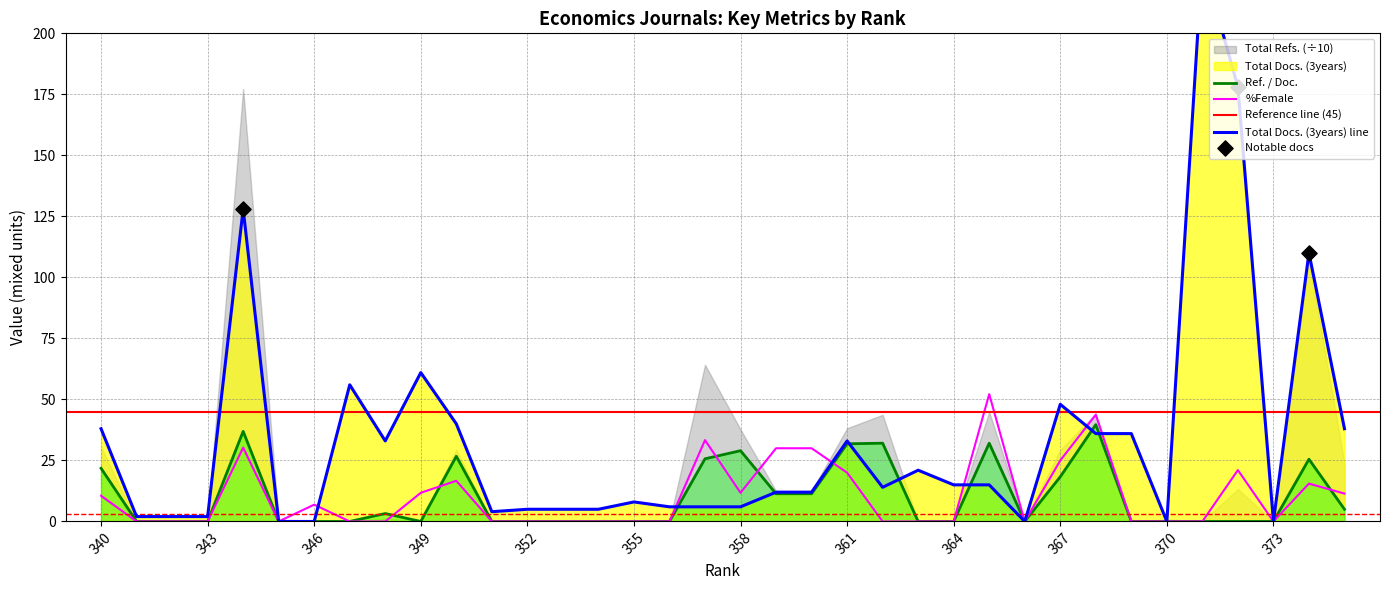

What is the maximum value for %Female?

52.2